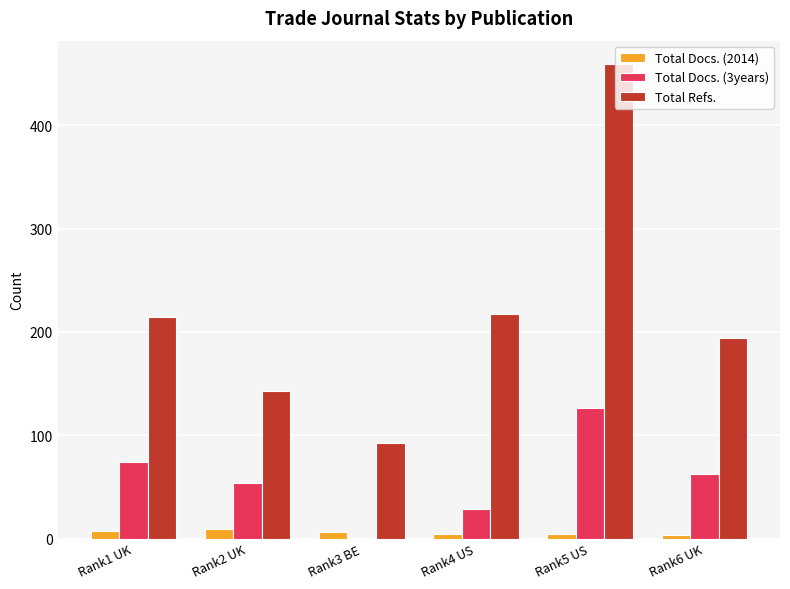

Which series has the largest total across all categories?

Total Refs.